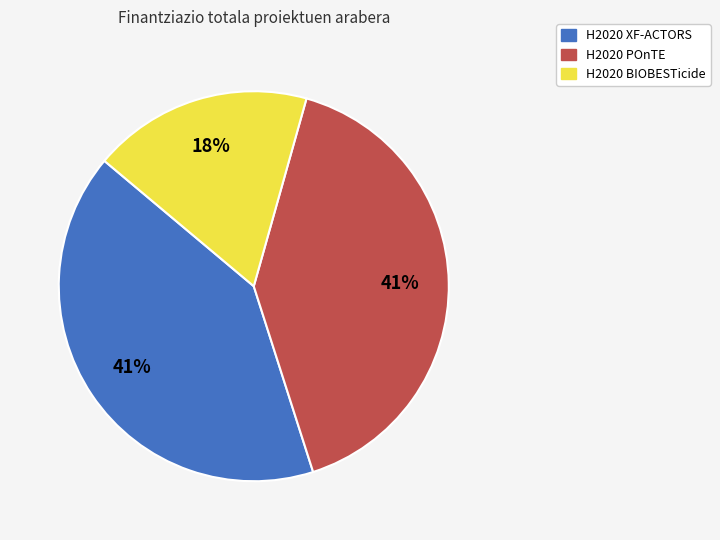

The H2020 BIOBESTicide slice represents 18% of the pie. True or false?

True